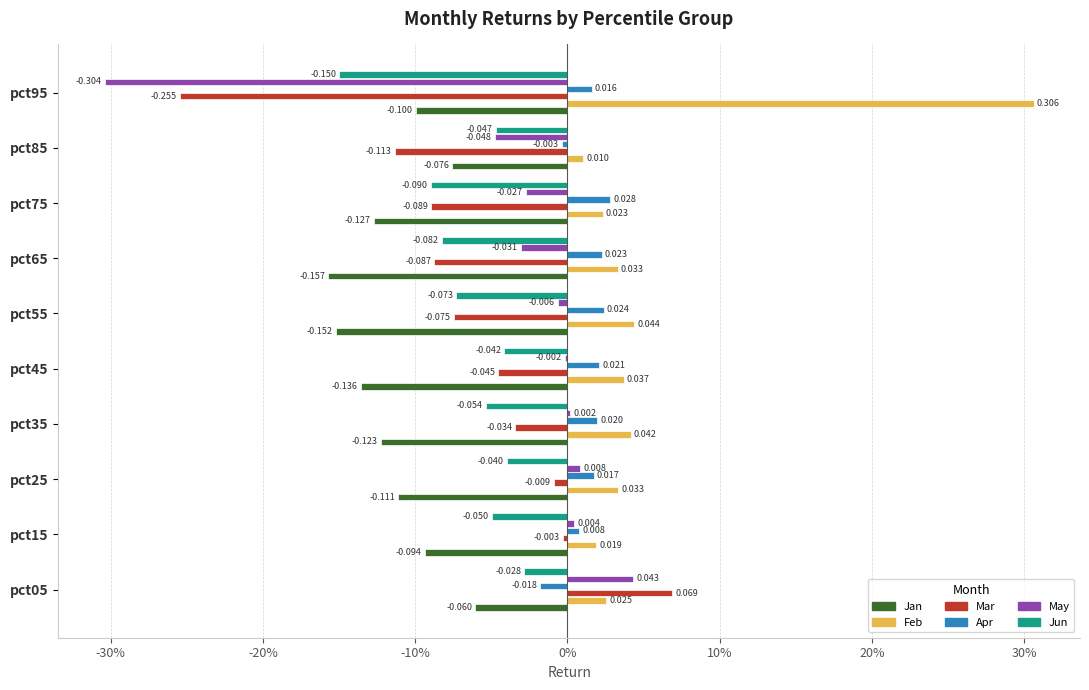

What are all the series names shown in the legend?

Jan, Feb, Mar, Apr, May, Jun